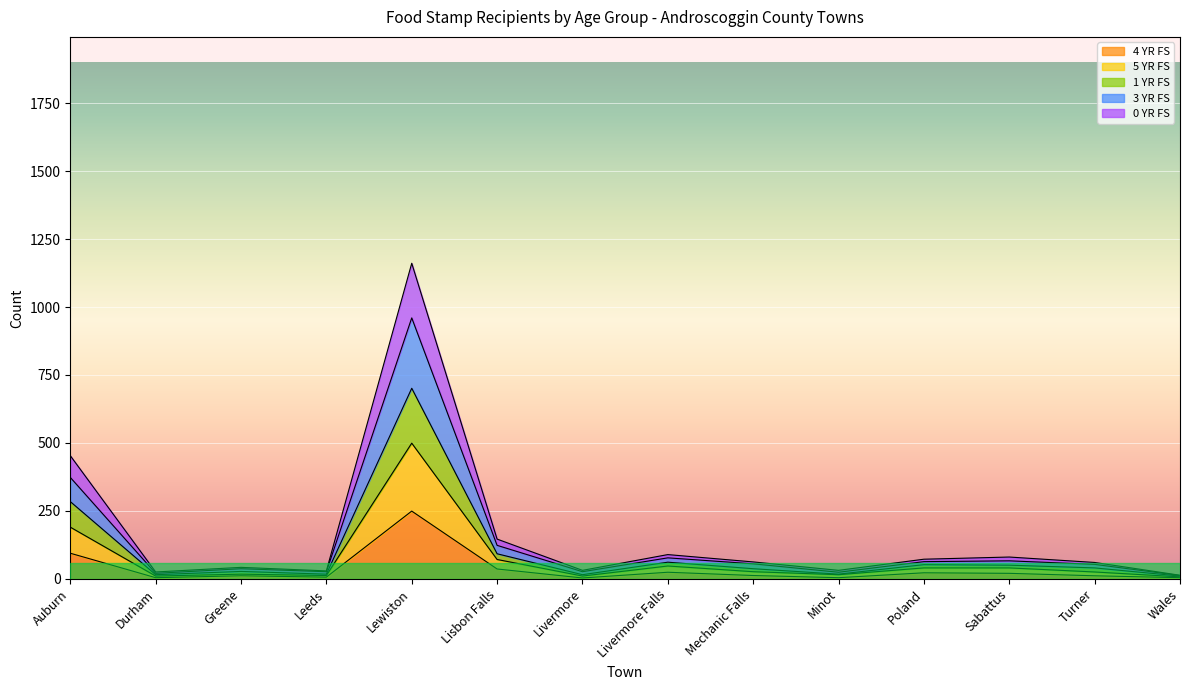

The value of 4 YR FS at Livermore is 2. True or false?

False